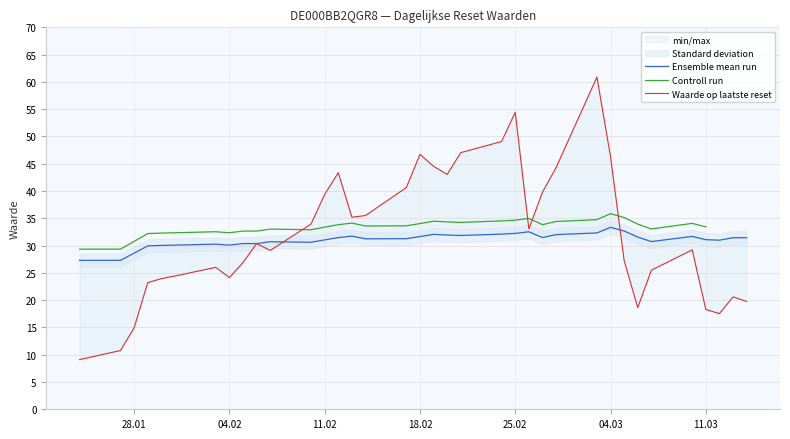

How many series are shown in this chart?

3